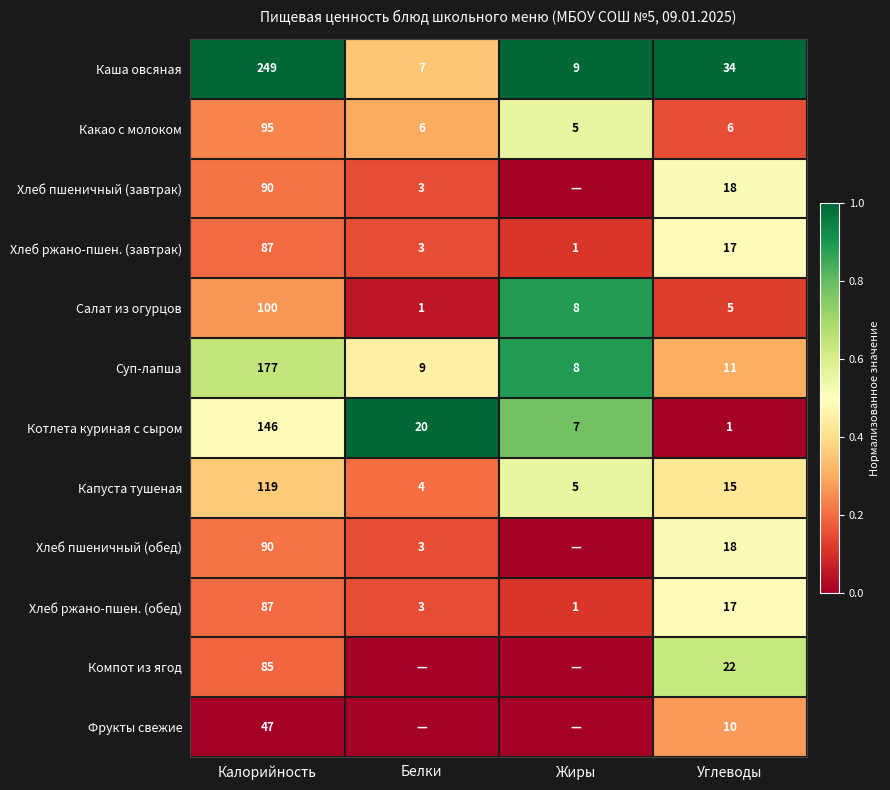

List the labels in order of Суп-лапша value, largest first.

Калорийность, Углеводы, Белки, Жиры